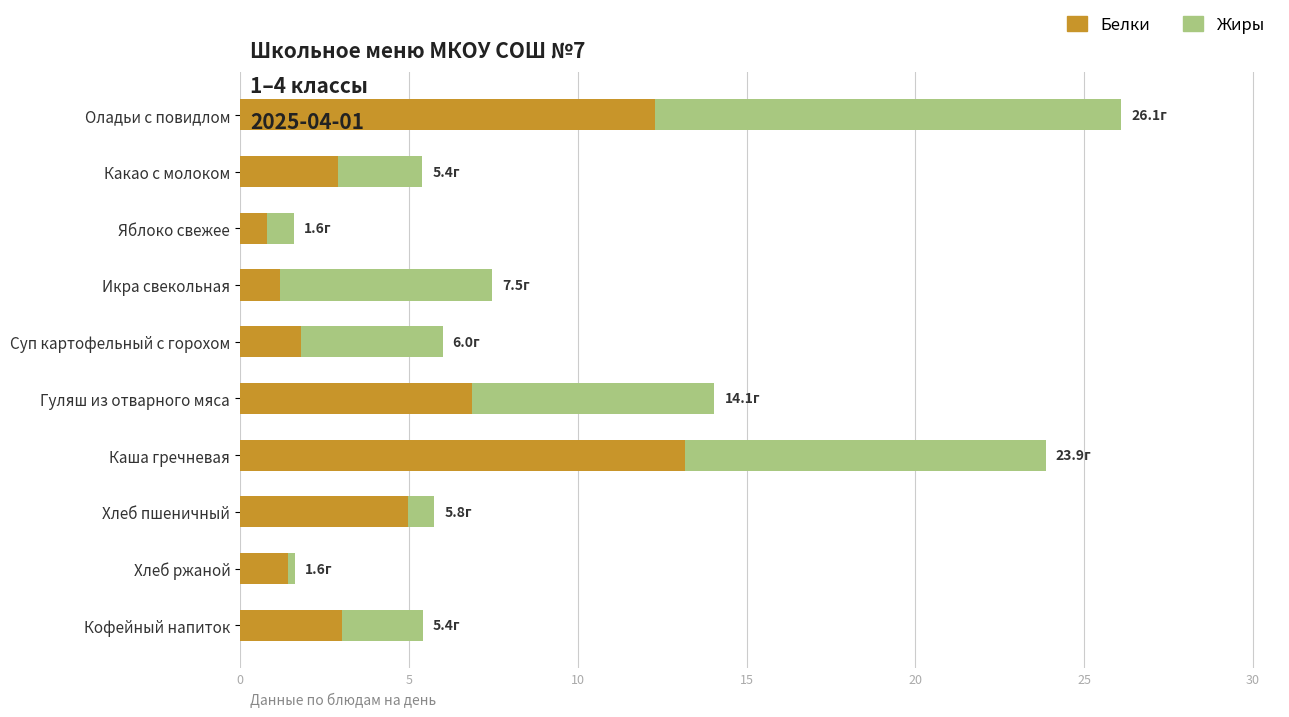

What are all the series names shown in the legend?

Белки, Жиры